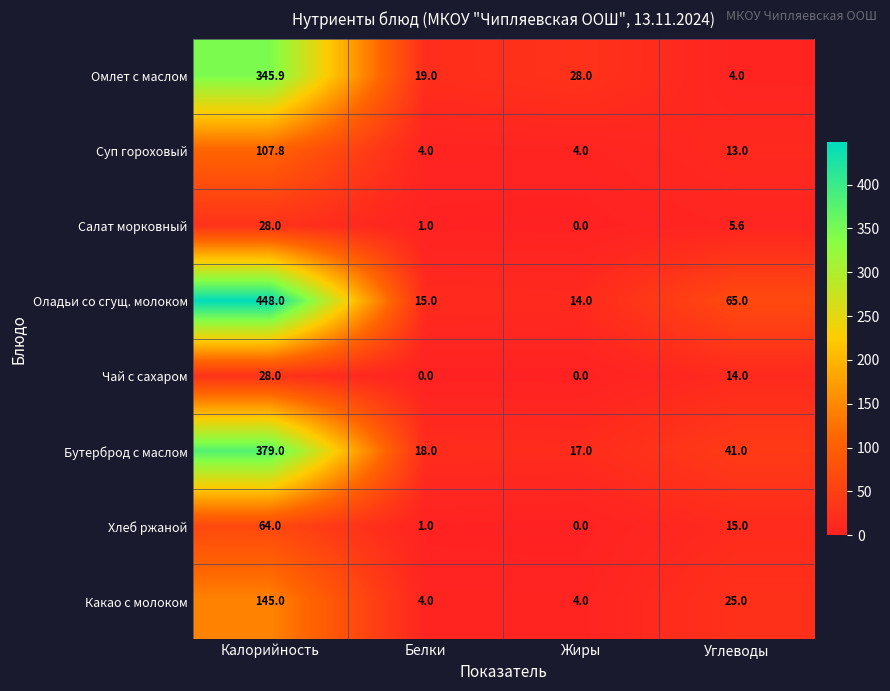

The Бутерброд с маслом series shows 30.6 at Жиры. True or false?

False